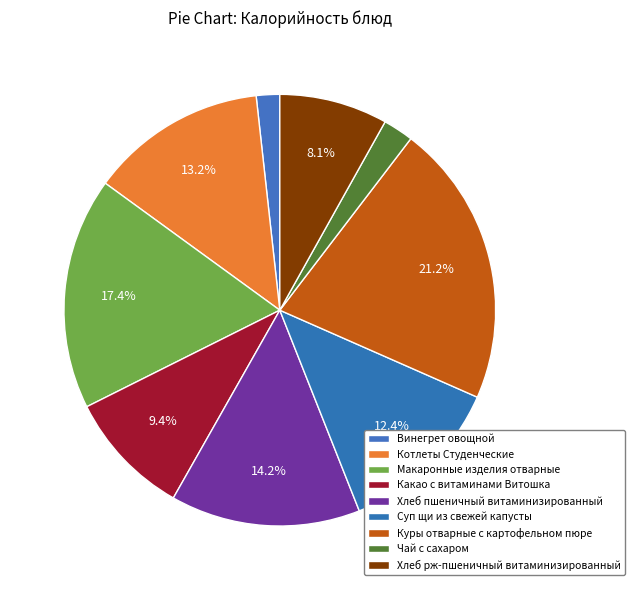

How many slices are in this pie chart?

9